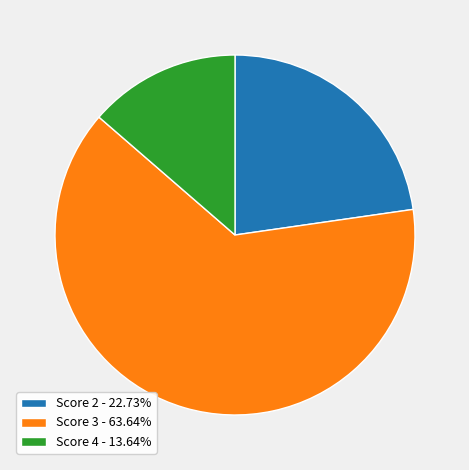

What is the ratio of the value at Score 2 - 22.73% to the value at Score 4 - 13.64%?

1.7